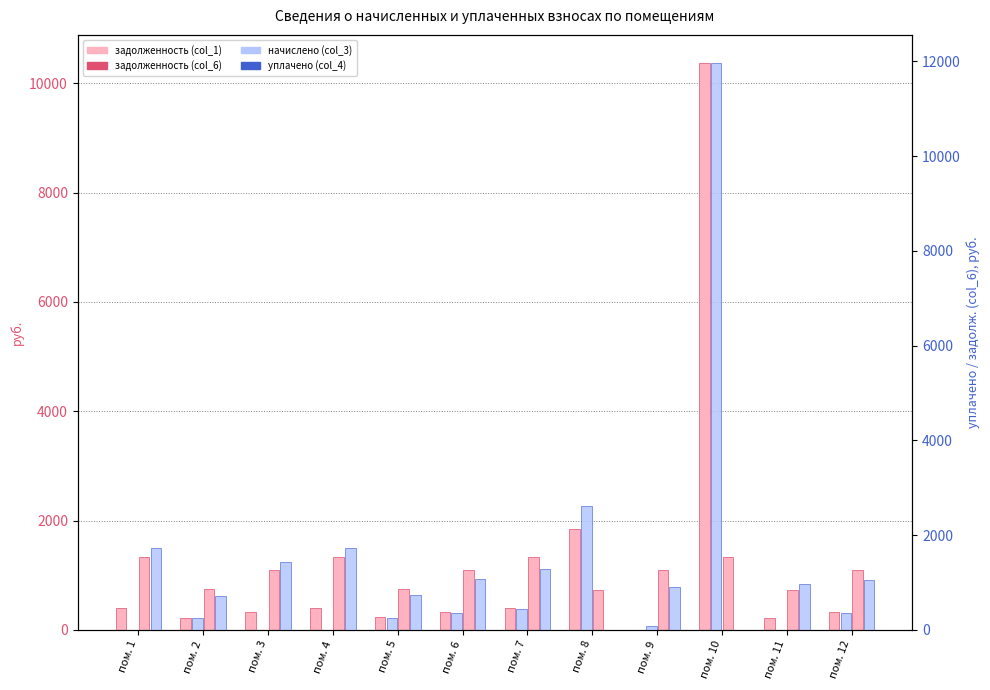

What is the difference between the maximum and minimum values in the уплачено (col_4) series?

1738.0